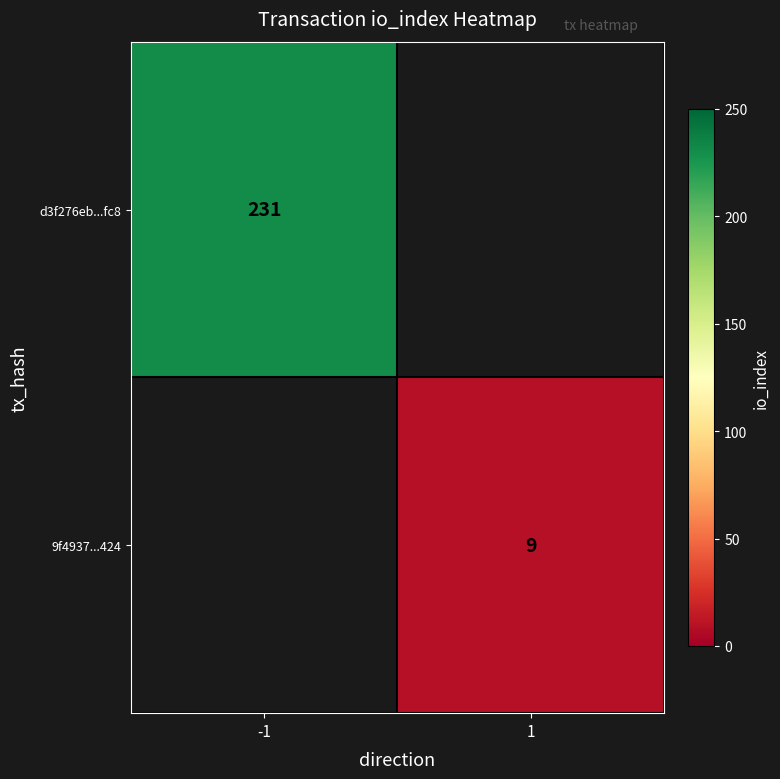

True or false: d3f276eb...fc8 has a value of 231 at -1.

True